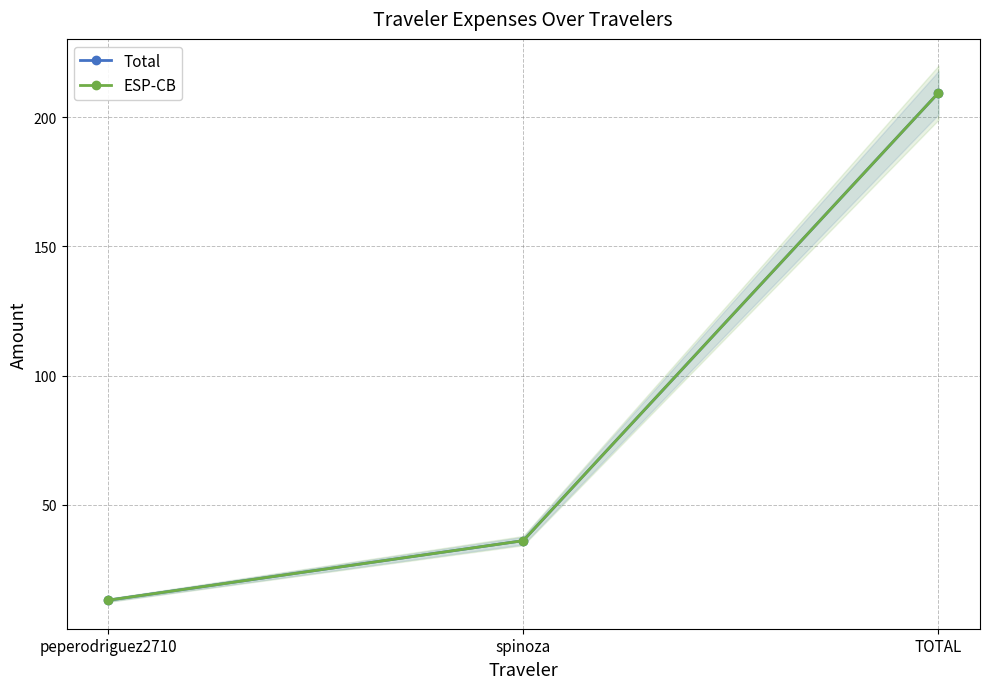

How many data points does each series have?

3